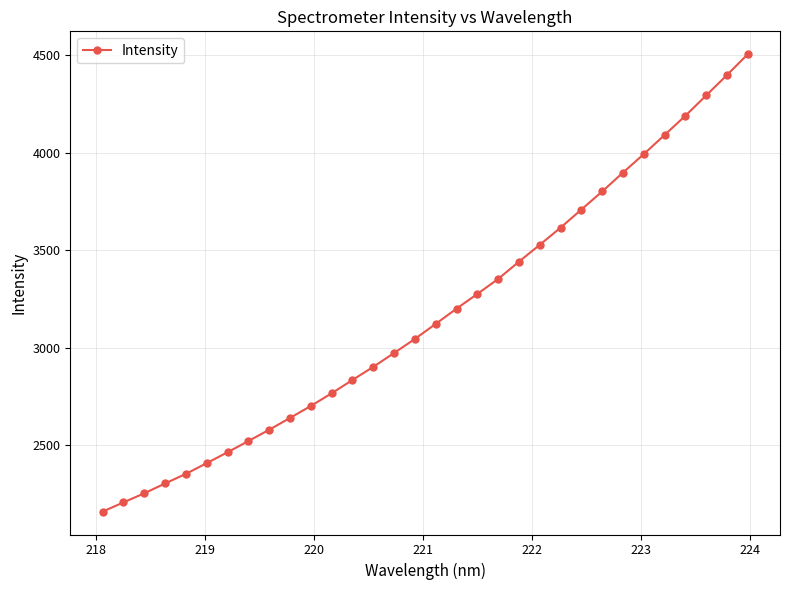

What is the sum of all values?

101519.9